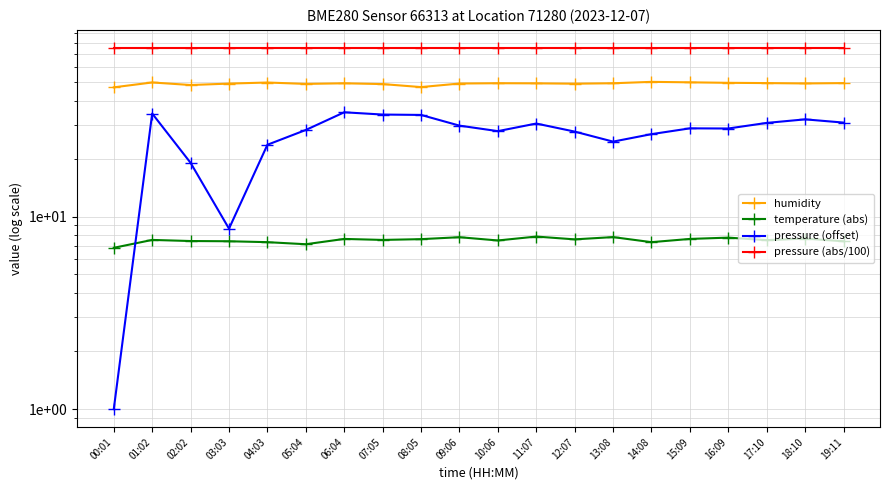

What is the difference between the highest and lowest values at 07:05?

67.5